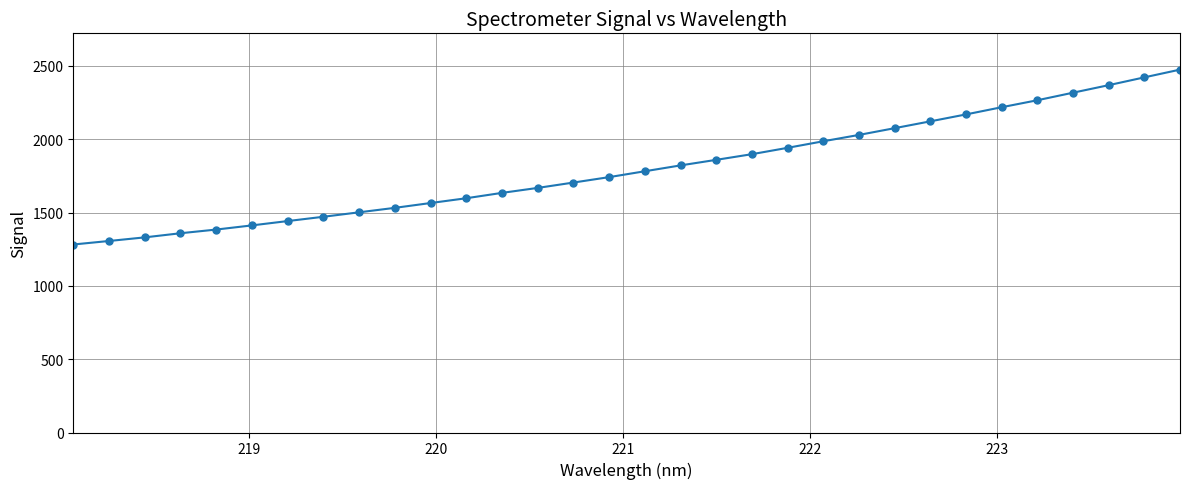

What is the average value?

1802.7